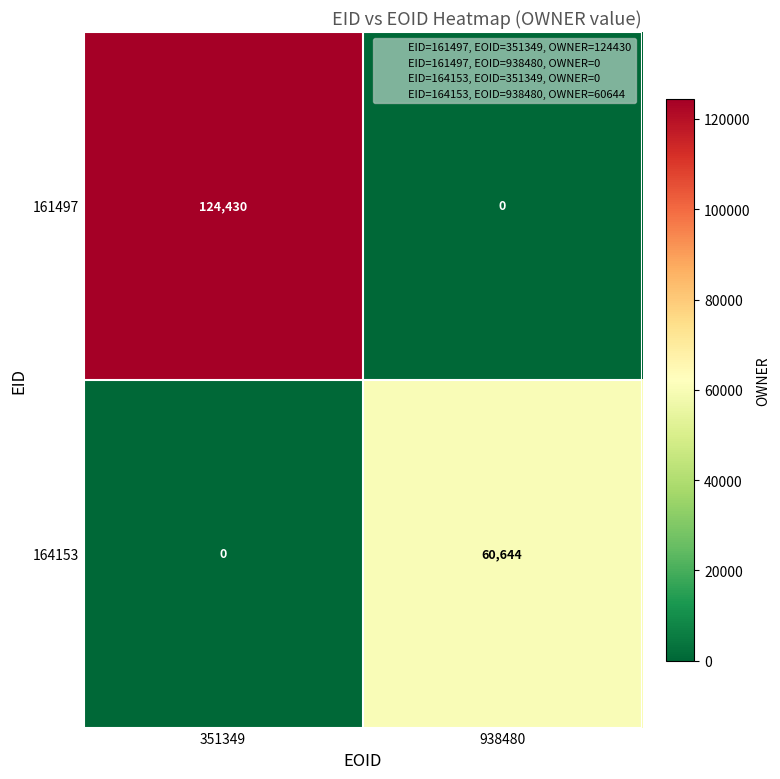

At which label does 161497 reach its peak?

351349